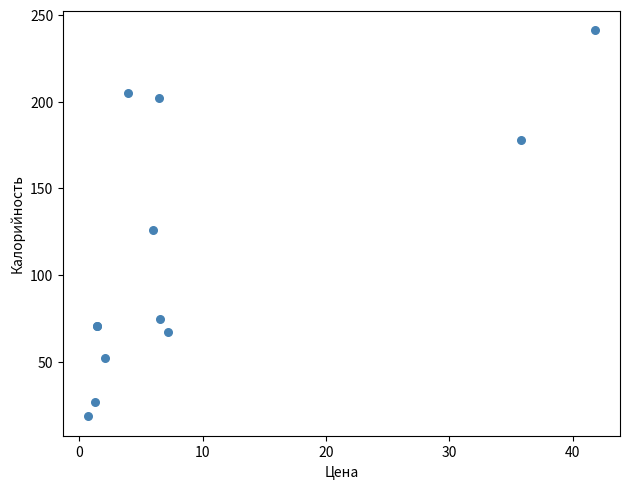

What Y value in the scatter plot is closest to 129?

125.9